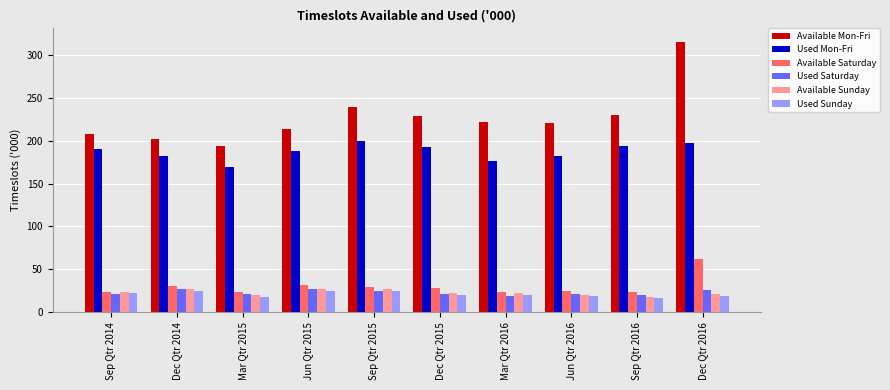

What value does the Available Mon-Fri series have at Sep Qtr 2016?

229.9